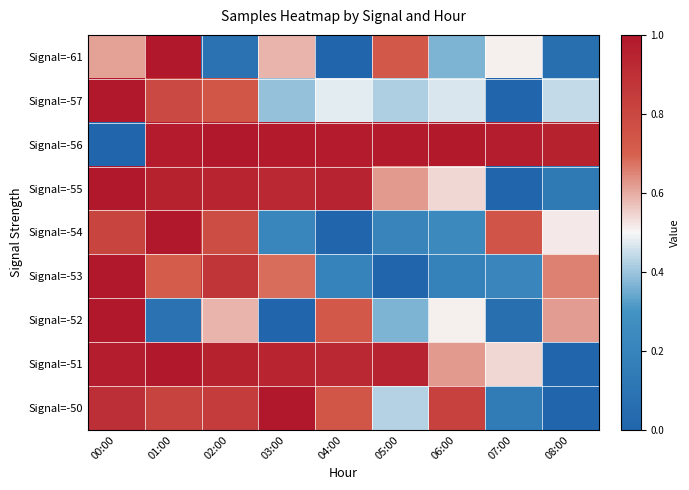

Rank the series by their maximum value, from highest to lowest.

Signal=-61, Signal=-57, Signal=-56, Signal=-55, Signal=-54, Signal=-53, Signal=-52, Signal=-51, Signal=-50